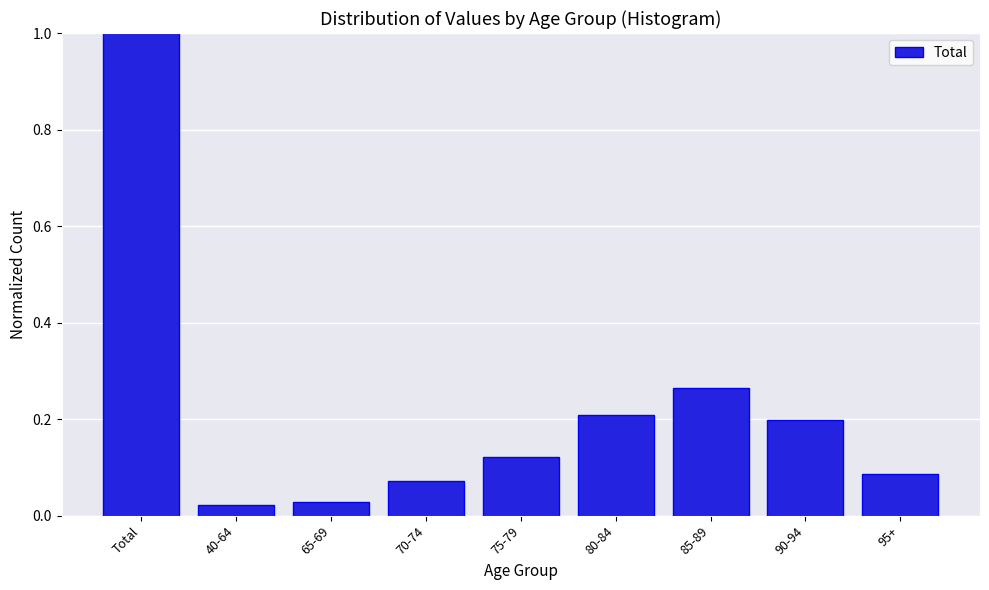

What is the sum of the values at Total and 85-89?

1.3